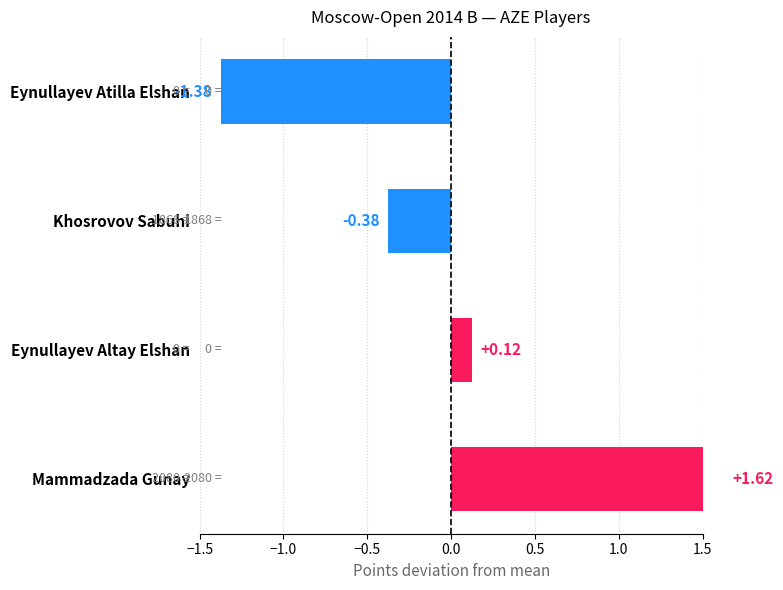

What is the difference between the maximum and minimum values?

3.0